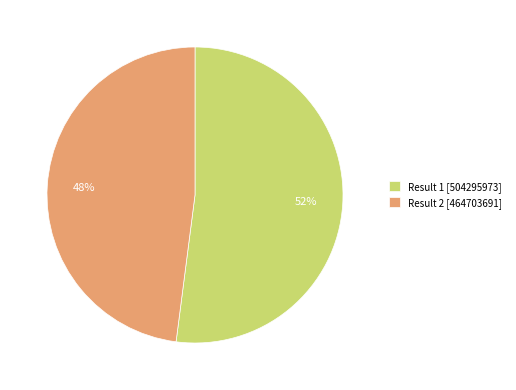

To the nearest percent, what portion does Result 2 [464703691] represent?

48%